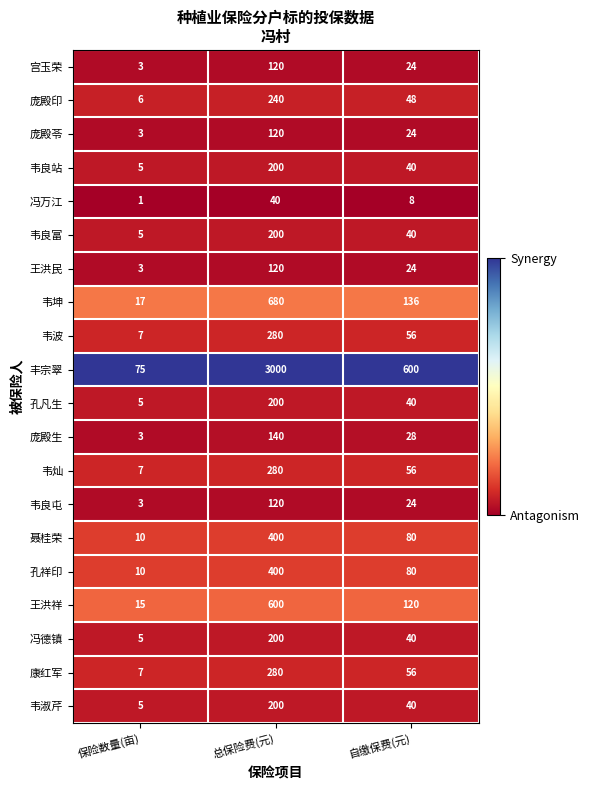

Which category has the lowest value in the 韦良富 series?

保险数量(亩)